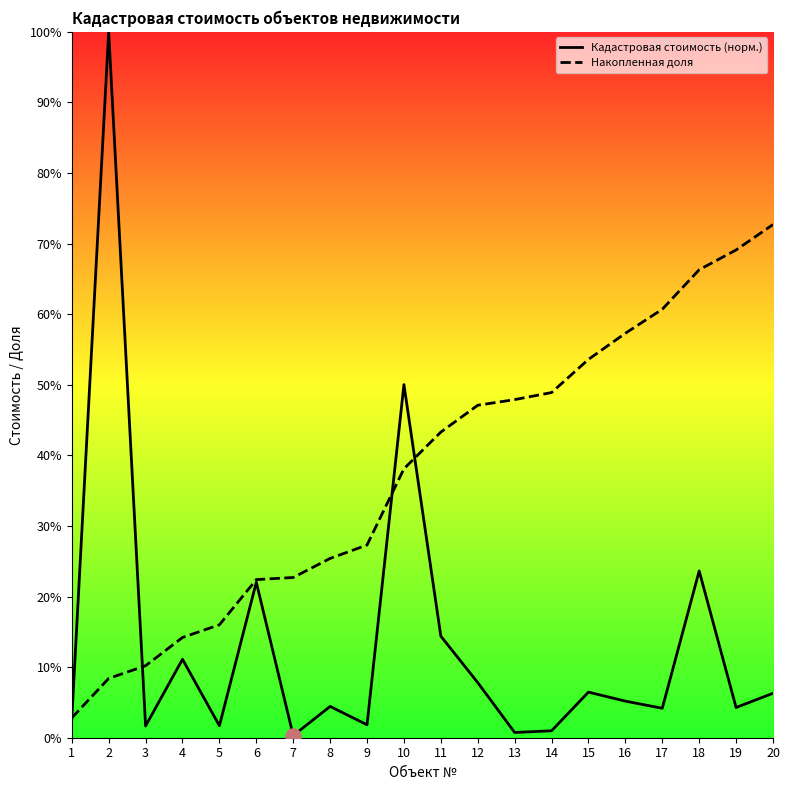

Which series has the widest spread of Y values?

Кадастровая стоимость